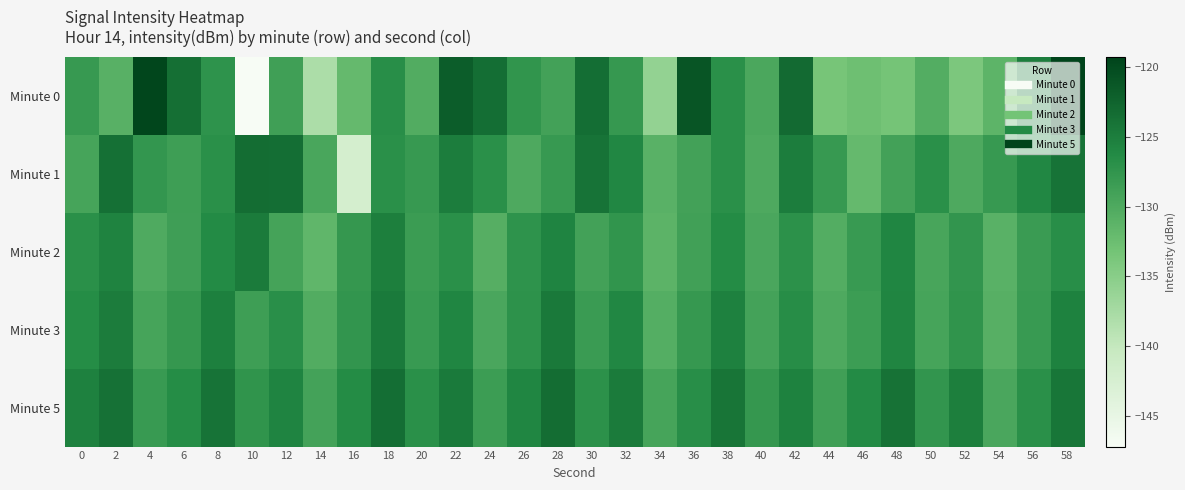

Reading left to right, extract all data points from this chart.

Minute 0: 0=-128.0	2=-130.8	4=-119.5	6=-123.6	8=-127.3	10=-147.2	12=-128.8	14=-138.0	16=-132.0	18=-126.7	20=-130.4	22=-121.8	24=-123.5	26=-127.5	28=-129.0	30=-123.5	32=-127.9	34=-135.9	36=-121.0	38=-127.0	40=-129.8	42=-123.1	44=-133.5	46=-132.8	48=-133.4	50=-130.4	52=-133.9	54=-131.4	56=-125.0	58=-119.2
Minute 1: 0=-129.4	2=-123.7	4=-127.8	6=-128.6	8=-127.0	10=-123.4	12=-123.4	14=-129.5	16=-142.1	18=-127.0	20=-128.0	22=-125.0	24=-127.0	26=-130.0	28=-128.0	30=-124.0	32=-126.0	34=-131.0	36=-129.0	38=-127.0	40=-130.0	42=-125.0	44=-128.0	46=-132.0	48=-129.0	50=-127.0	52=-130.0	54=-128.0	56=-126.0	58=-124.0
Minute 2: 0=-127.0	2=-125.5	4=-130.1	6=-128.7	8=-126.3	10=-124.8	12=-129.2	14=-131.5	16=-127.8	18=-125.1	20=-128.4	22=-126.9	24=-130.7	26=-127.3	28=-125.6	30=-129.0	32=-127.5	34=-131.2	36=-128.9	38=-126.4	40=-129.7	42=-127.1	44=-130.4	46=-128.2	48=-125.8	50=-129.5	52=-127.6	54=-131.0	56=-128.3	58=-126.7
Minute 3: 0=-126.5	2=-124.9	4=-129.4	6=-127.8	8=-125.2	10=-128.6	12=-126.8	14=-130.3	16=-127.6	18=-124.7	20=-128.1	22=-125.9	24=-129.7	26=-127.2	28=-124.5	30=-128.3	32=-126.0	34=-130.6	36=-127.9	38=-125.3	40=-129.1	42=-126.6	44=-130.0	46=-128.5	48=-125.7	50=-129.3	52=-127.4	54=-130.8	56=-128.1	58=-125.4
Minute 5: 0=-125.3	2=-123.8	4=-128.2	6=-126.5	8=-124.0	10=-127.4	12=-125.6	14=-129.1	16=-126.4	18=-123.5	20=-126.9	22=-124.7	24=-128.5	26=-125.9	28=-123.3	30=-127.1	32=-124.8	34=-129.4	36=-126.7	38=-124.1	40=-127.8	42=-125.4	44=-128.8	46=-126.3	48=-123.9	50=-127.6	52=-125.1	54=-129.7	56=-126.9	58=-124.2